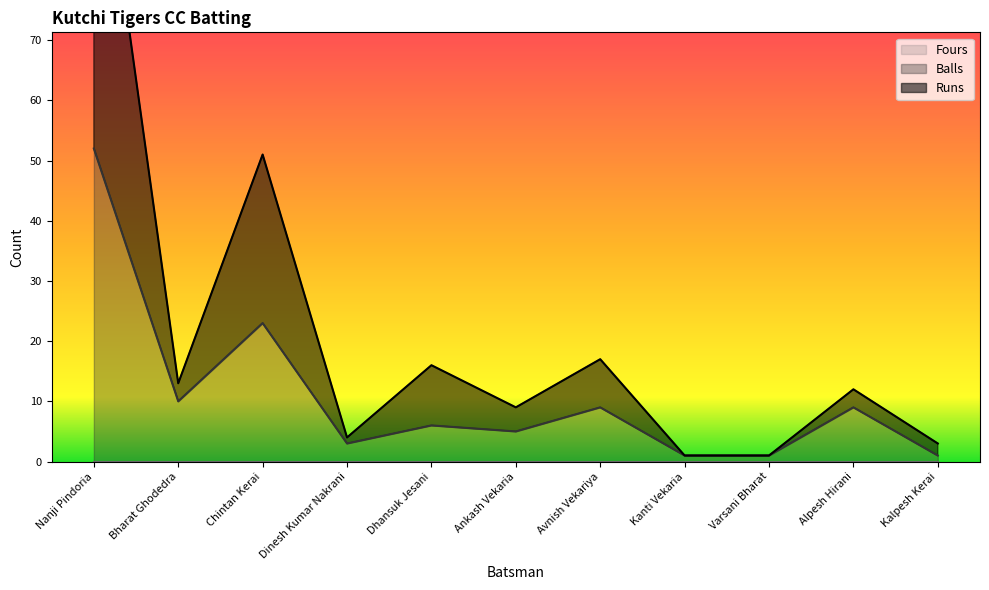

Which series has the widest spread of values?

Runs